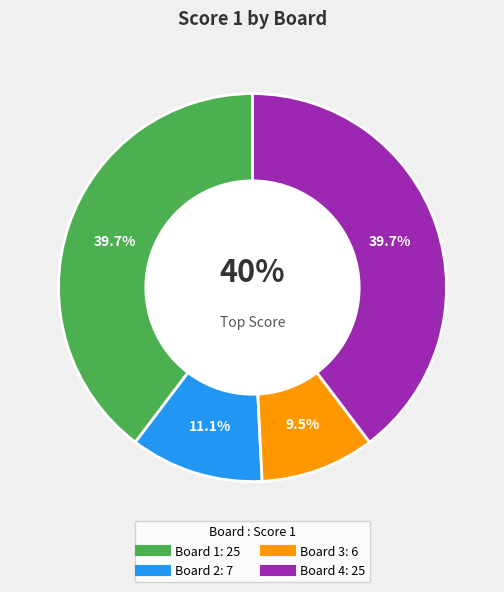

Does 2 represent more than half of the total?

No